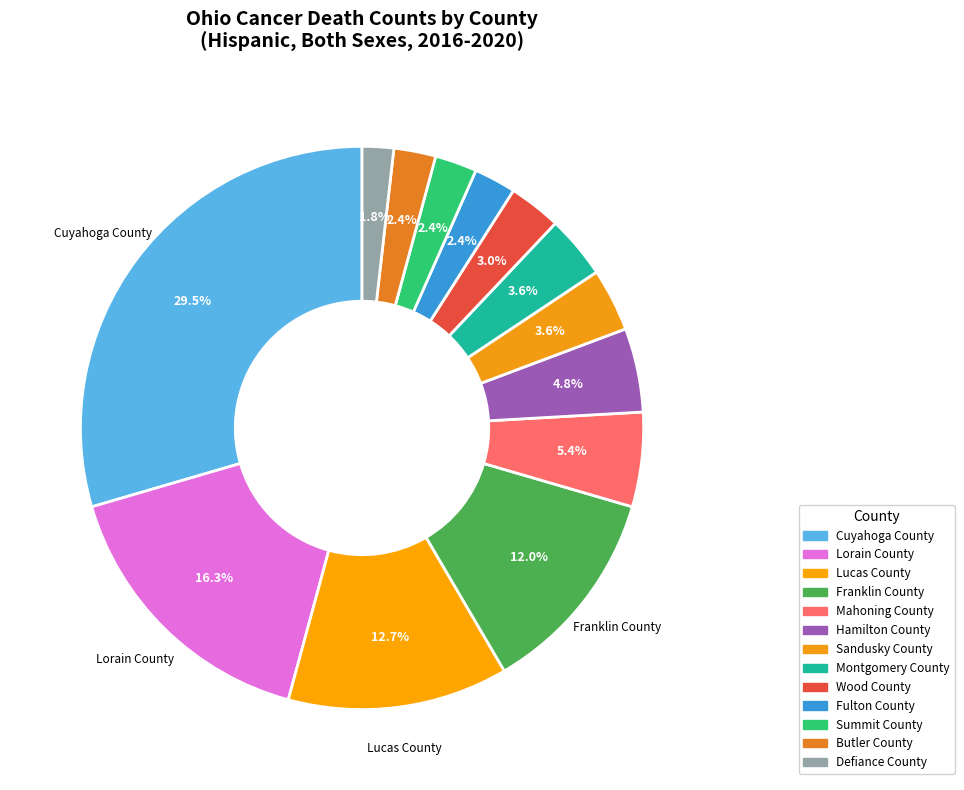

Does Fulton County represent more than half of the total?

No